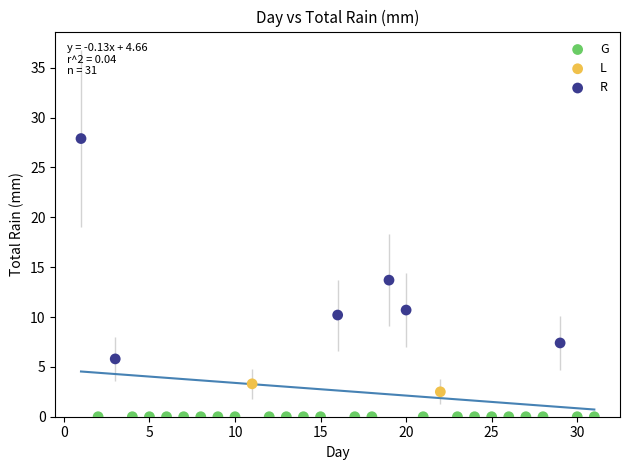

What are all the series names shown in the legend?

G, L, R